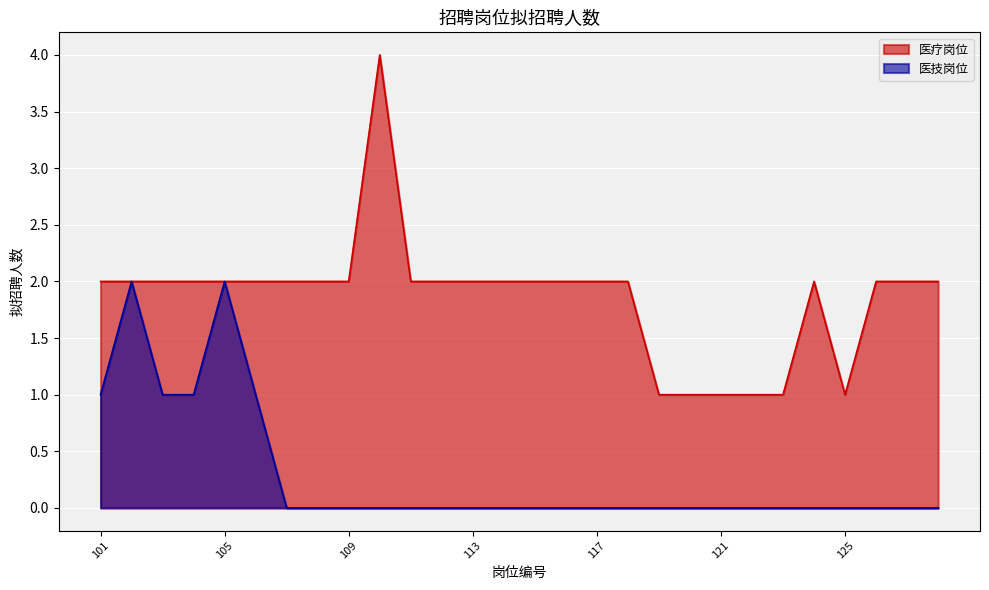

Is it true that 医技岗位 equals 1 at 101?

True